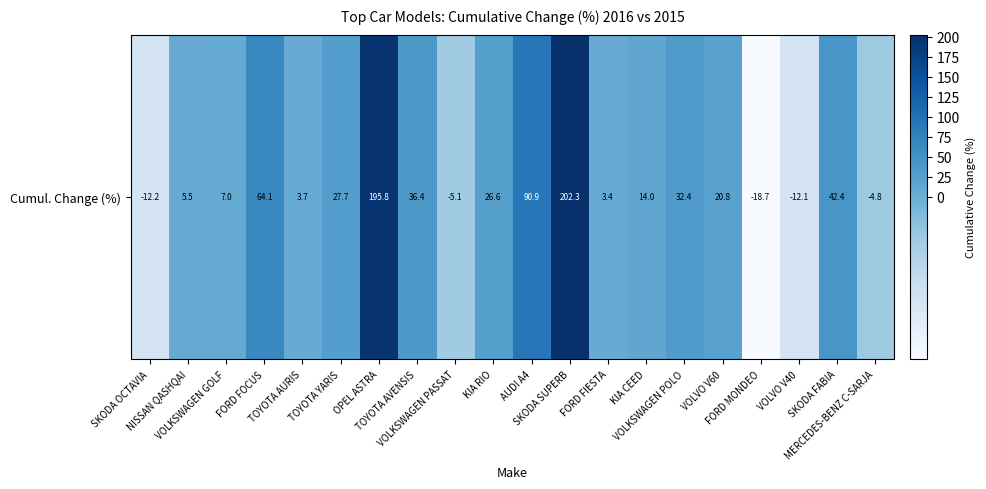

Rank the categories by value from highest to lowest.

SKODA SUPERB, OPEL ASTRA, AUDI A4, FORD FOCUS, SKODA FABIA, TOYOTA AVENSIS, VOLKSWAGEN POLO, TOYOTA YARIS, KIA RIO, VOLVO V60, KIA CEED, VOLKSWAGEN GOLF, NISSAN QASHQAI, TOYOTA AURIS, FORD FIESTA, MERCEDES-BENZ C-SARJA, VOLKSWAGEN PASSAT, VOLVO V40, SKODA OCTAVIA, FORD MONDEO